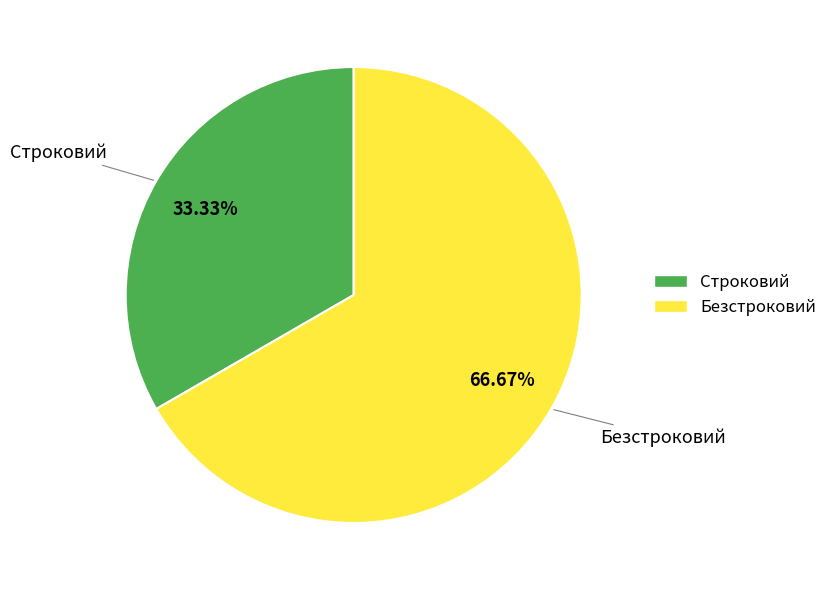

What is the ratio of the value at Безстроковий to the value at Строковий?

2.0